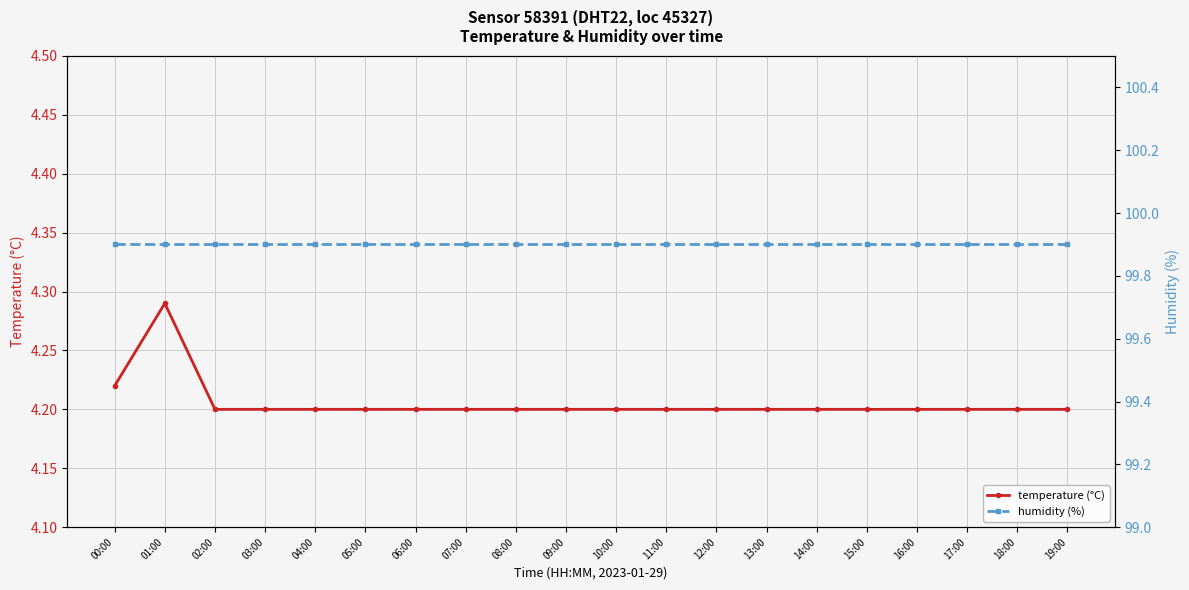

What is the label of the 18th point from the right?

02:00